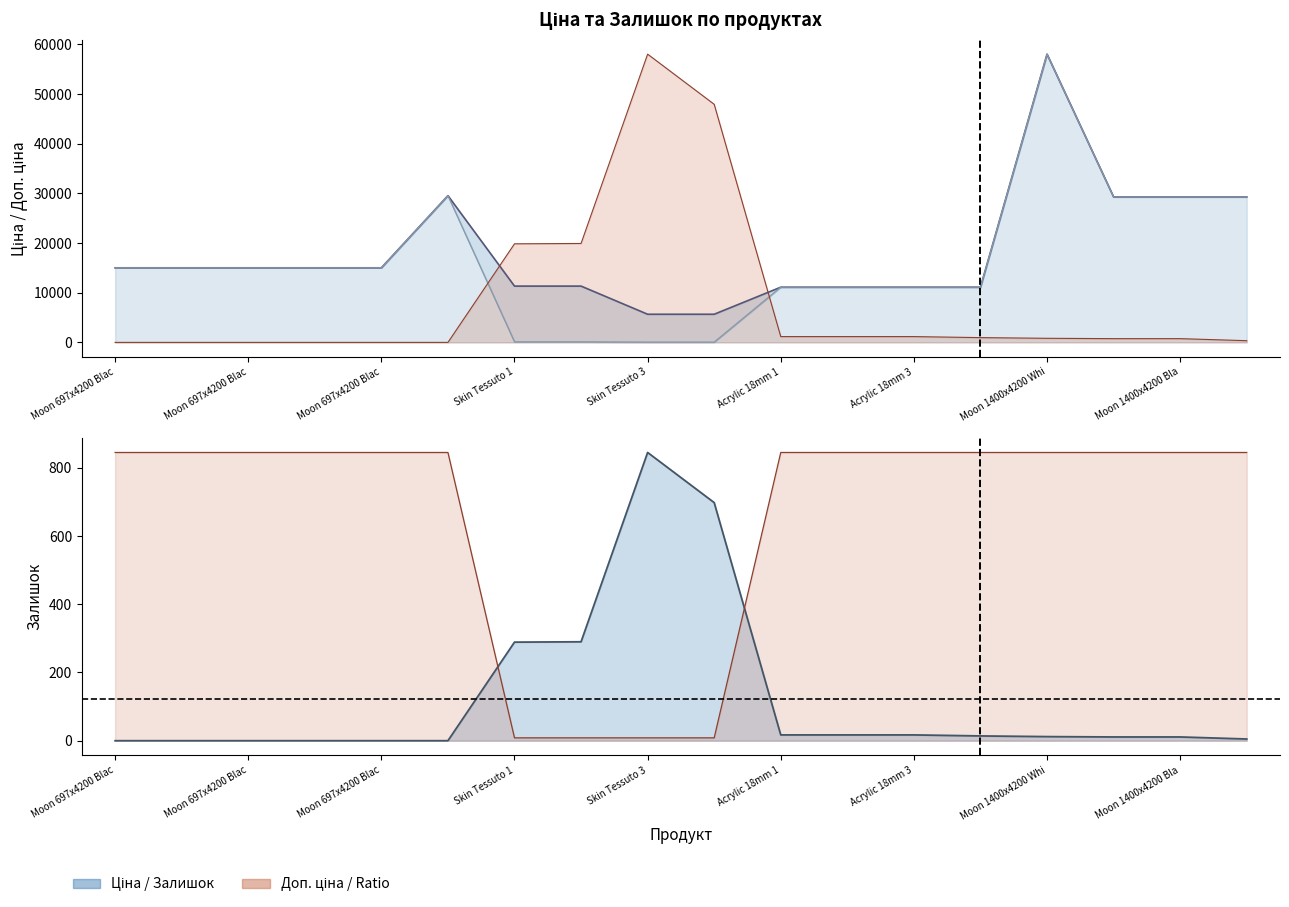

At which label does Ratio line first exceed 844?

Moon 697x4200 Blac